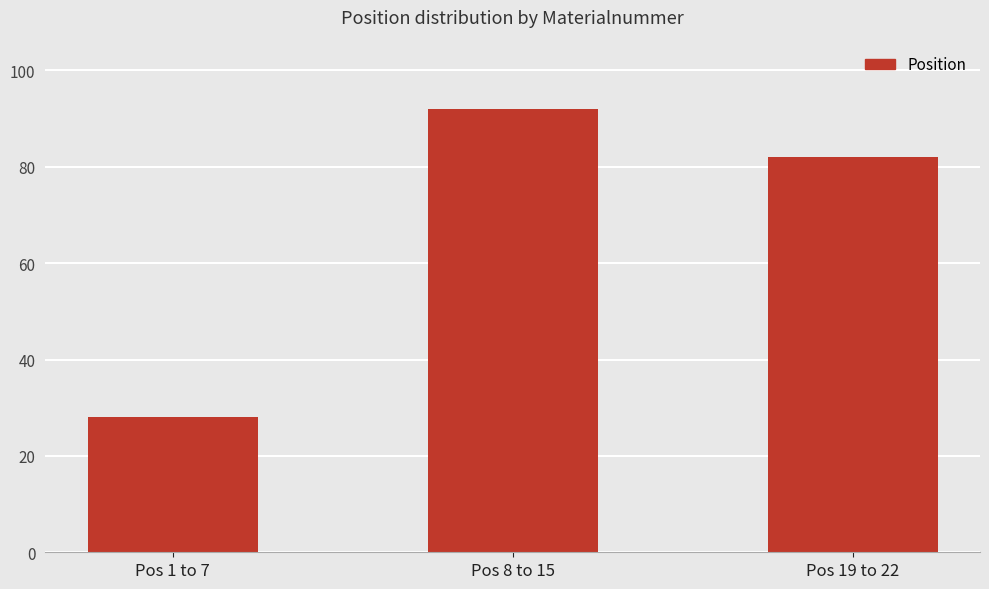

Reading right to left, what are all the values shown in this chart?

Pos 19 to 22=82	Pos 8 to 15=92	Pos 1 to 7=28